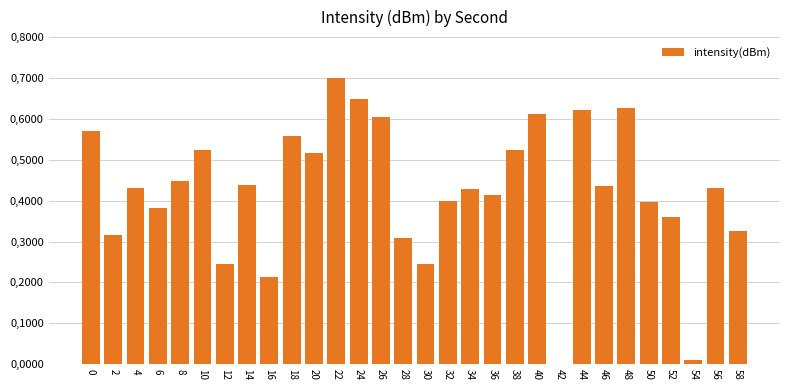

Which has a higher value, 30 or 14?

14